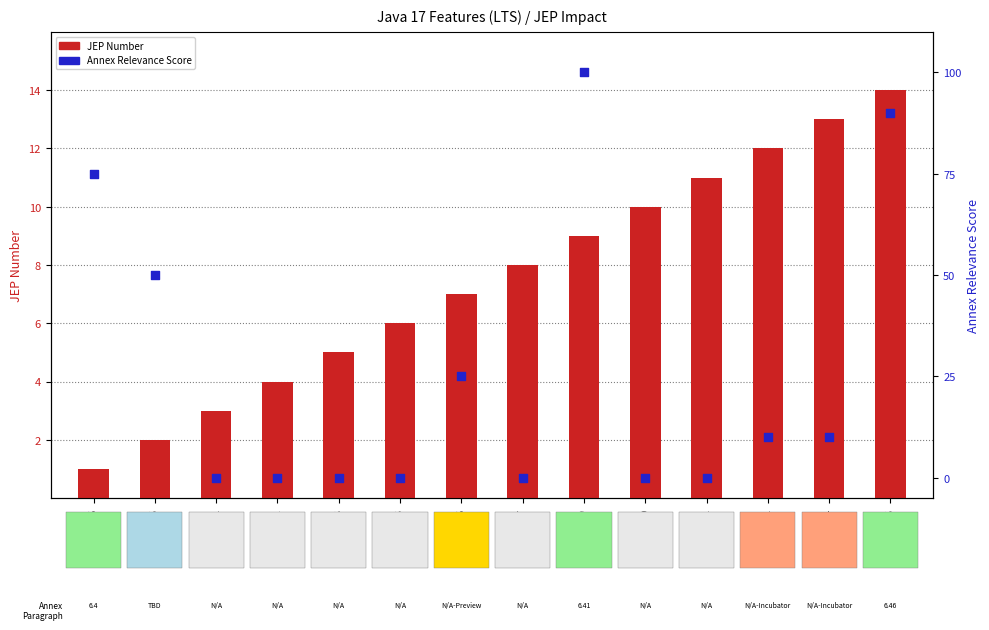

Which series has the largest Y range (max minus min)?

Annex Relevance Score